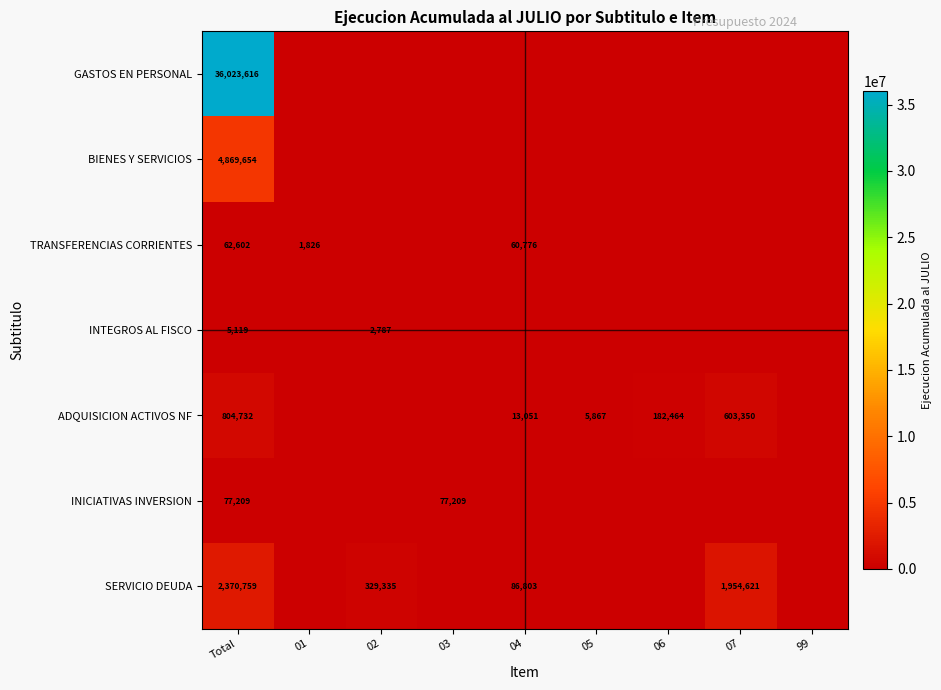

What is the sum of the ADQUISICION ACTIVOS NF values at Total and 07?

1408082